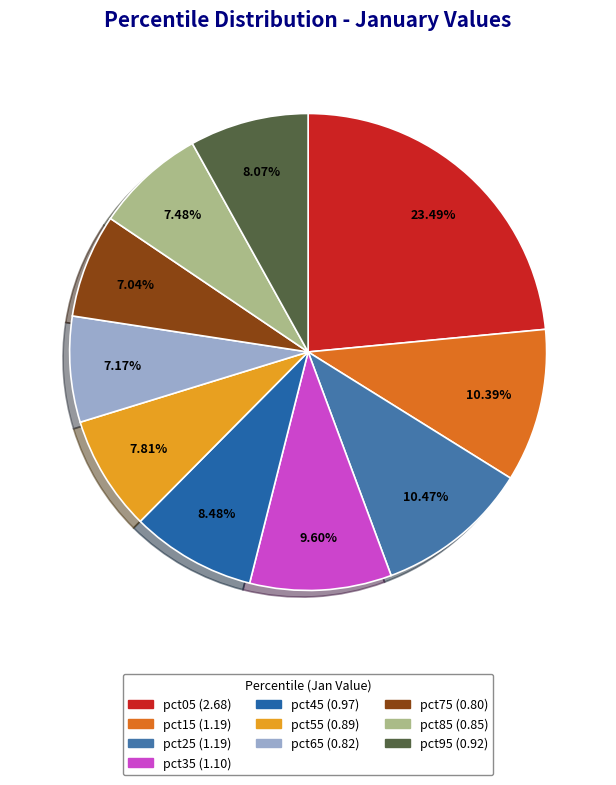

To the nearest percent, what portion does pct95 represent?

8%